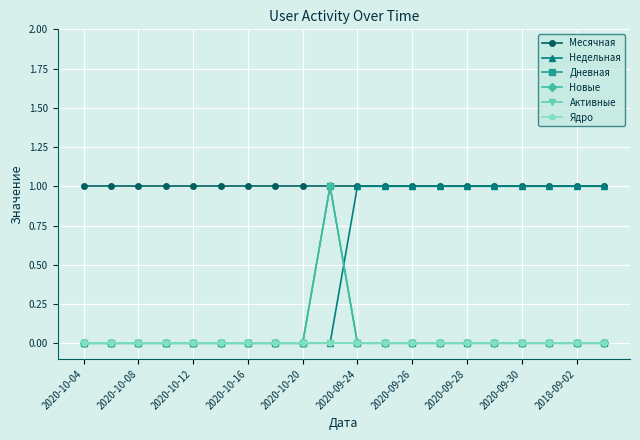

Rank the series by their maximum value, from highest to lowest.

Месячная, Недельная, Дневная, Новые, Активные, Ядро